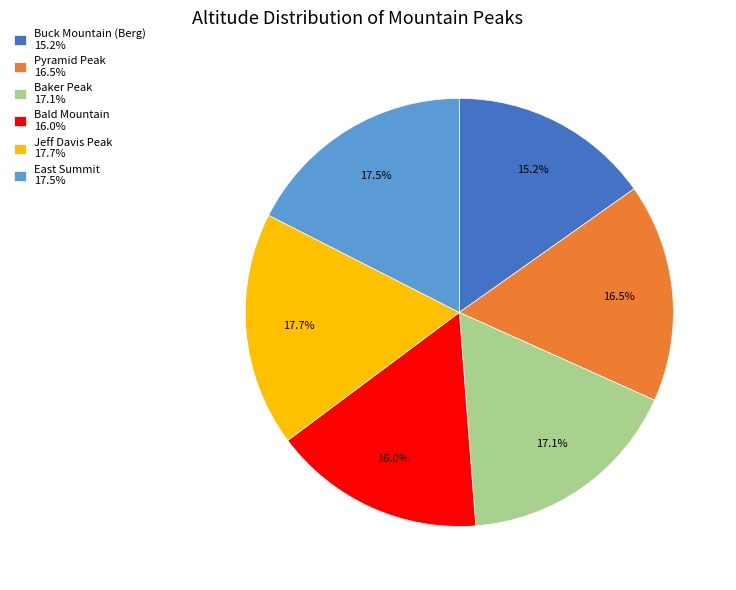

To the nearest percent, what portion does Bald Mountain represent?

16%